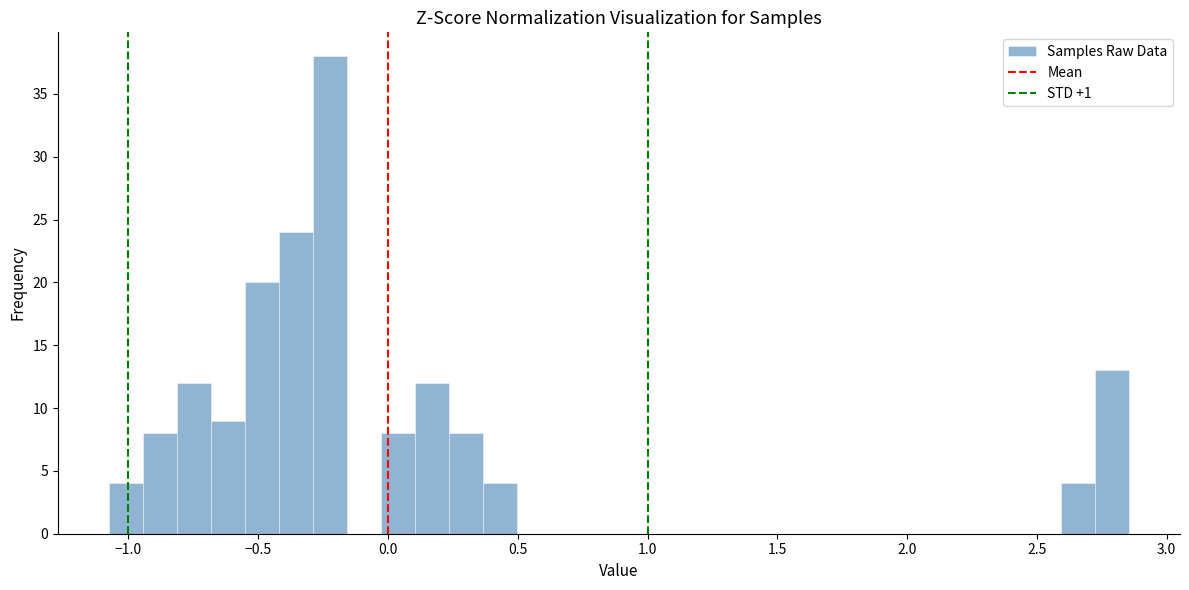

Read against the x-axis, roughly where is the centre of the tallest bar?

-0.20